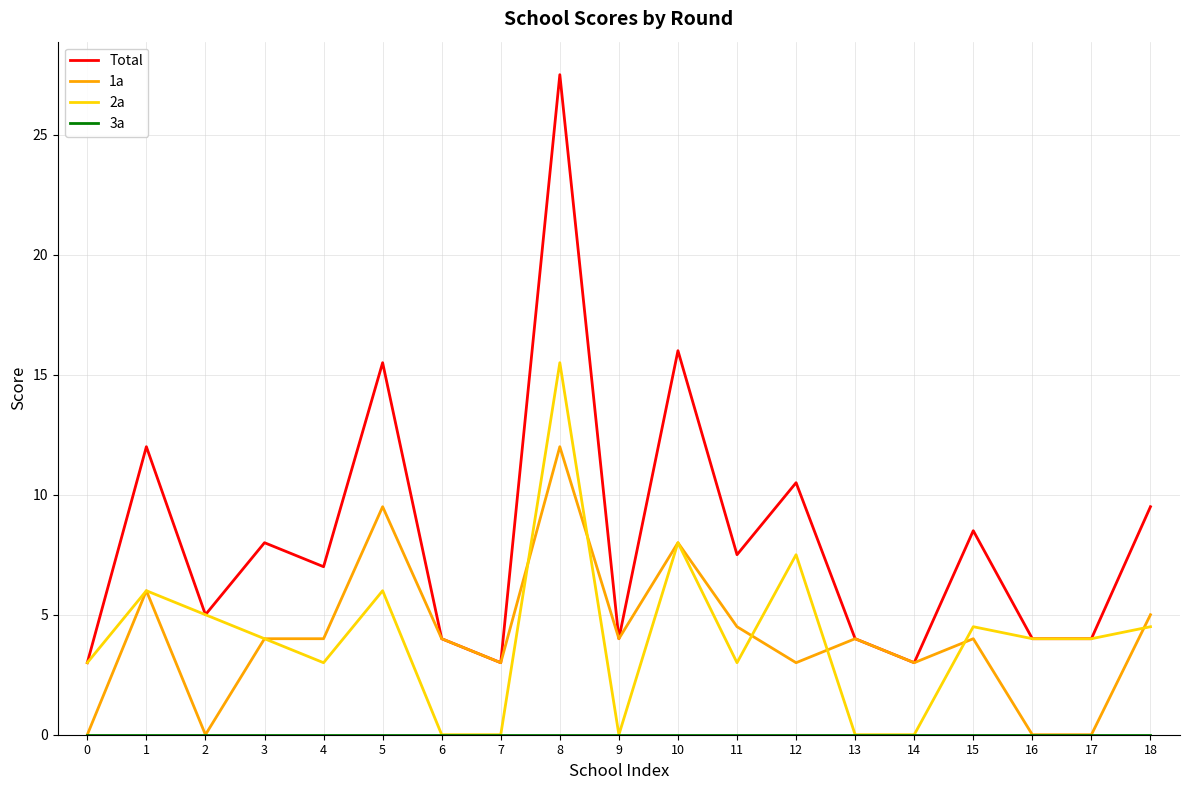

At which category does 1a reach its first local valley?

2